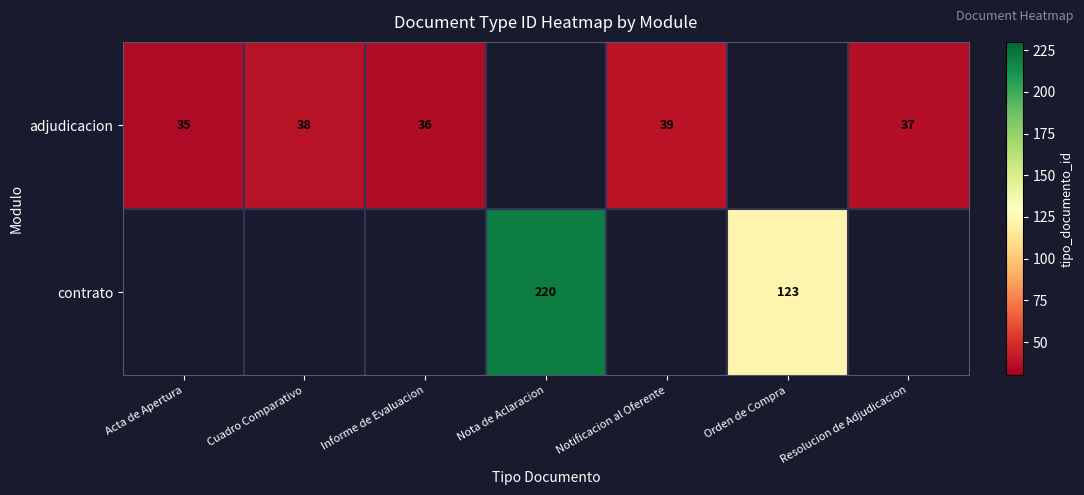

At how many categories does at least one series exceed 196?

1